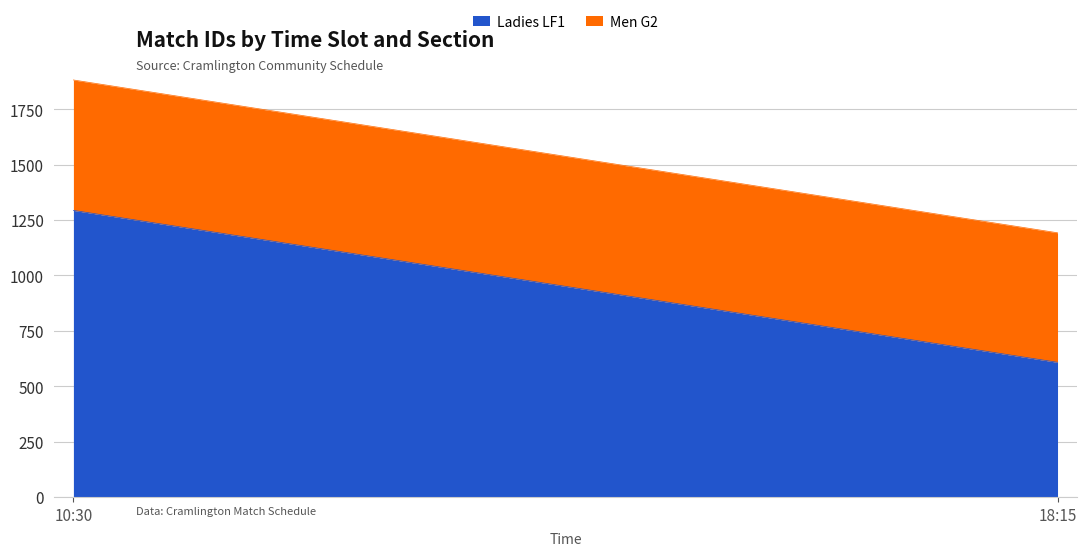

What is the maximum value shown in the chart?

1294